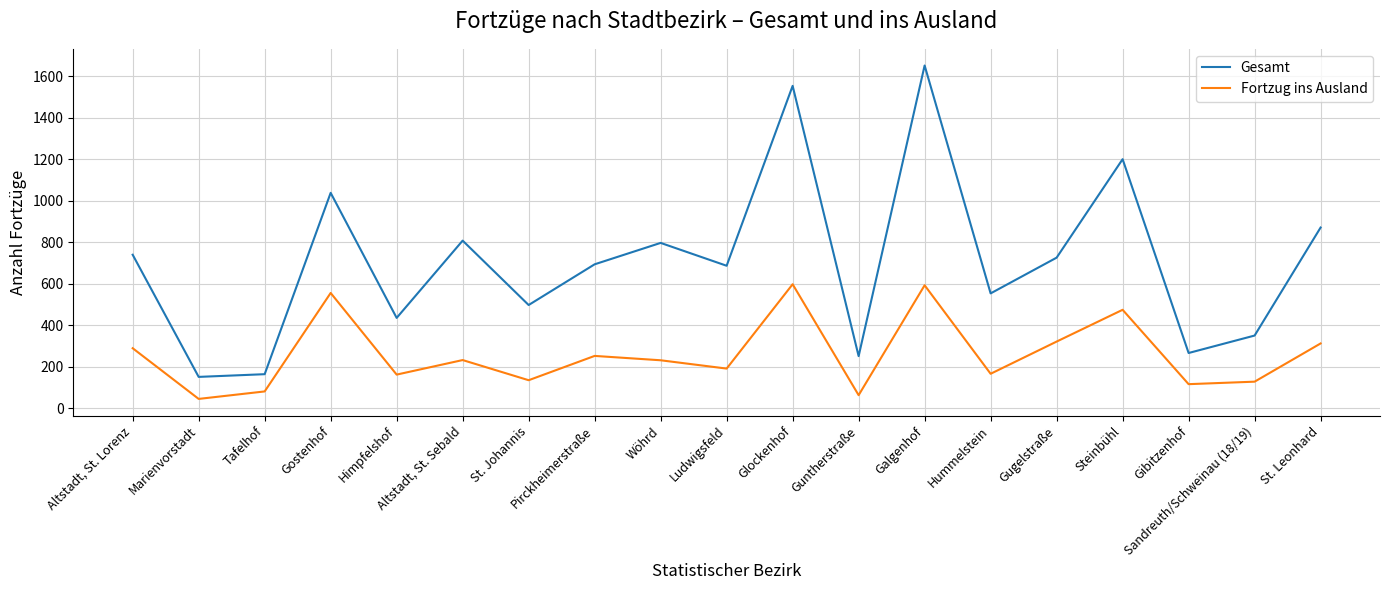

True or false: Fortzug ins Ausland and Gesamt cross at least once.

False